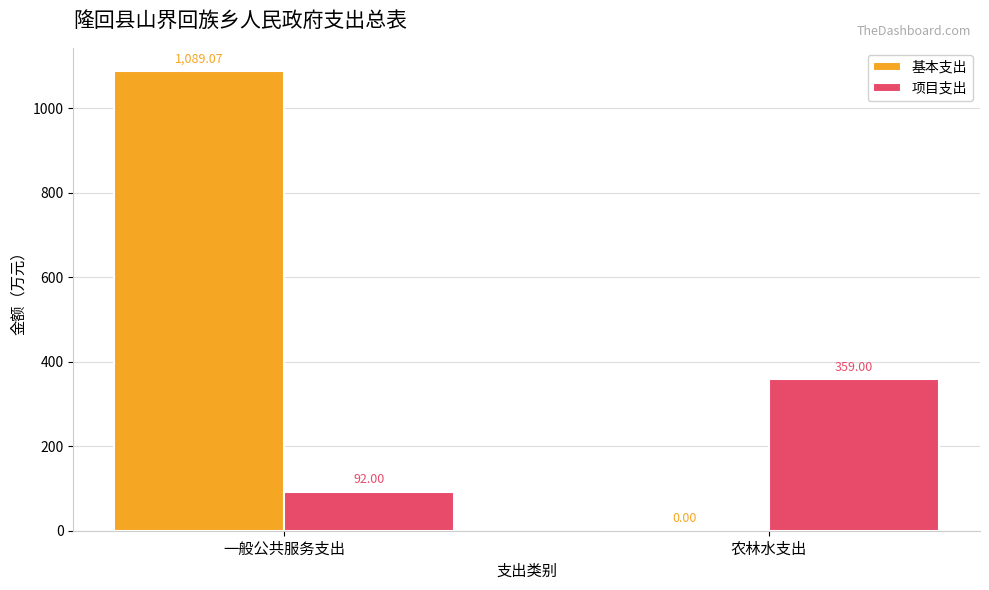

What is the sum of all 基本支出 values?

1089.1